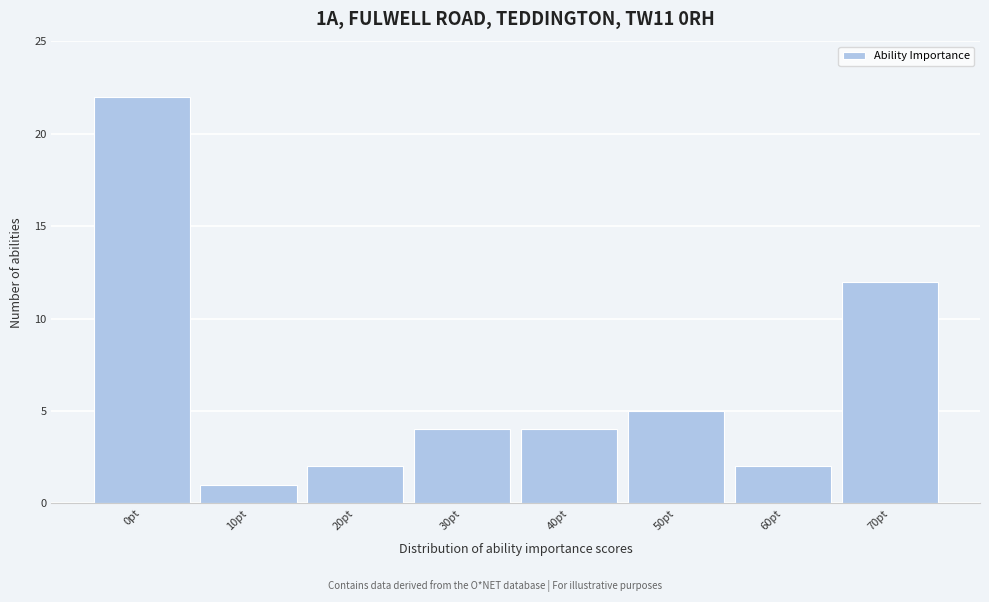

Reading left to right, list every bar in this chart as the range it spans on the x-axis followed by its height. The values are not printed on the chart, so give them approximately, as read against the axis.

-5 to 5: 22
5 to 15: 1
15 to 25: 2
25 to 35: 4
35 to 45: 4
45 to 55: 5
55 to 65: 2
65 to 75: 12